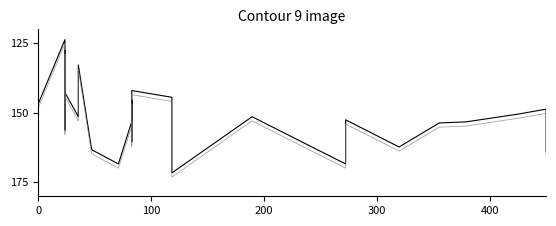

Is it true that Total Harga equals 226.4 at 9?

False